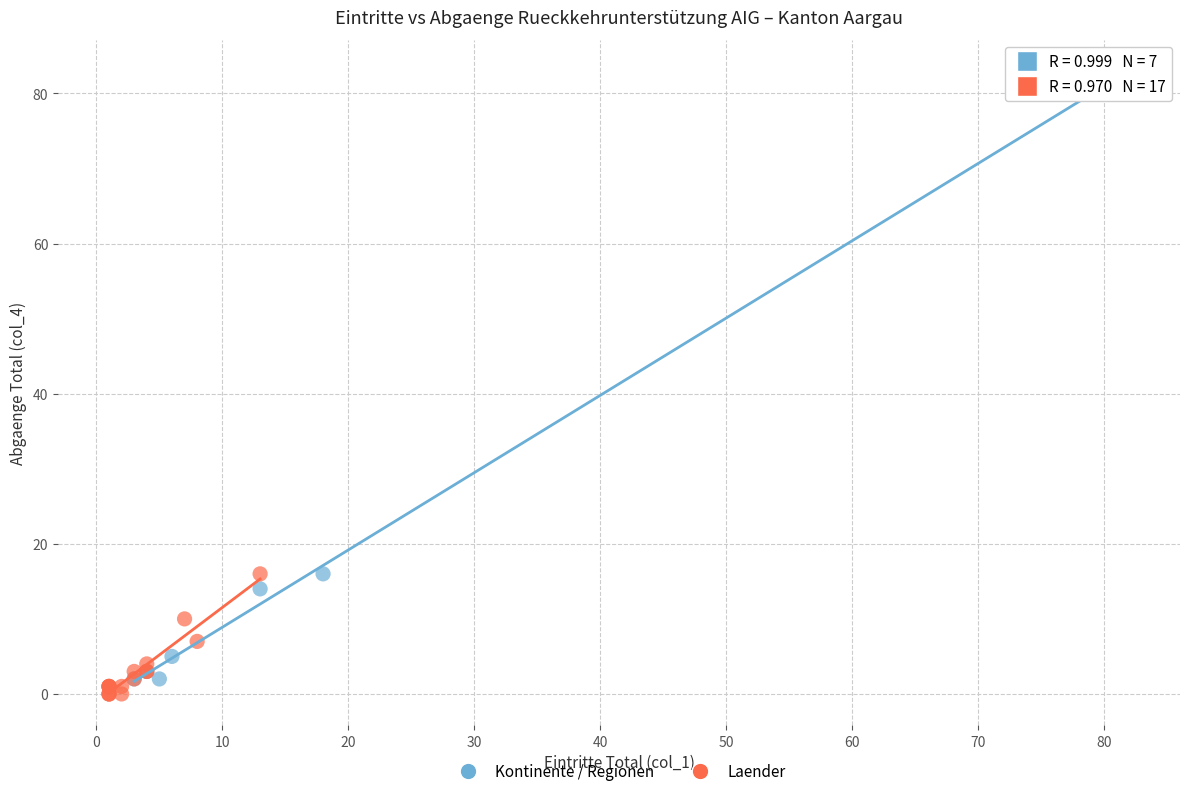

Which series contains the highest Y value?

Kontinente / Regionen